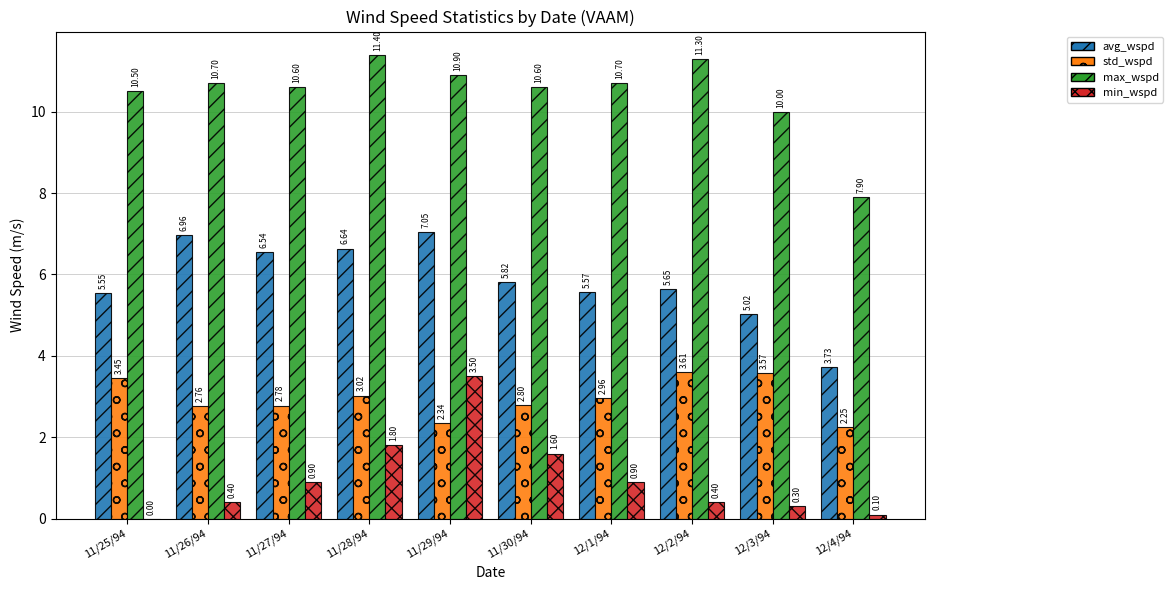

Are the bars horizontal?

No